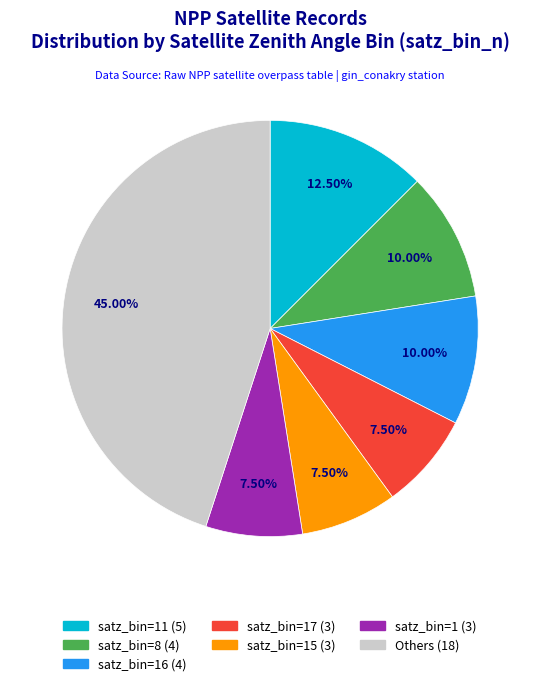

Does any single category account for the majority?

No